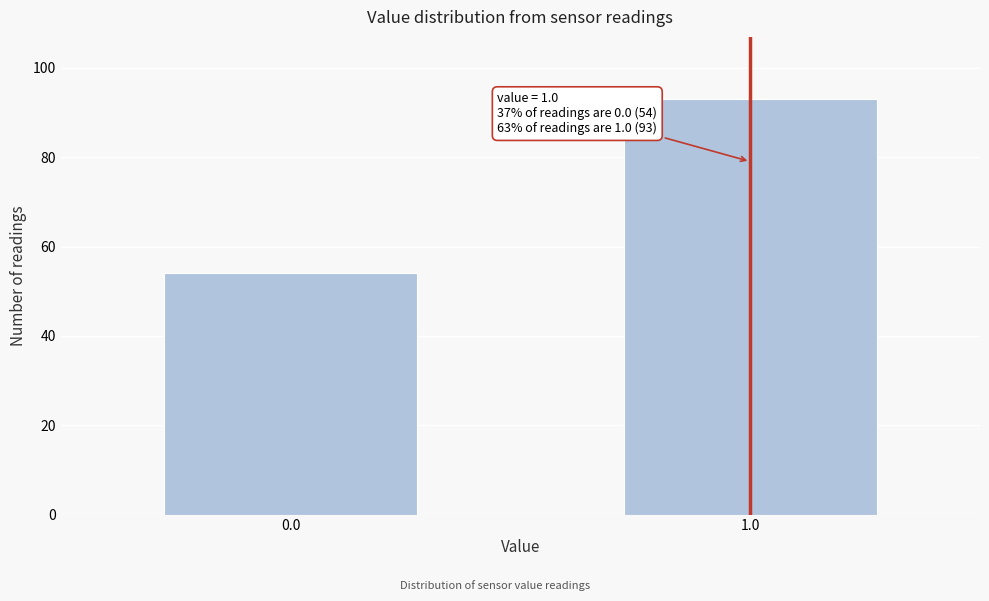

Reading right to left, what are all the values shown in this chart?

93	54